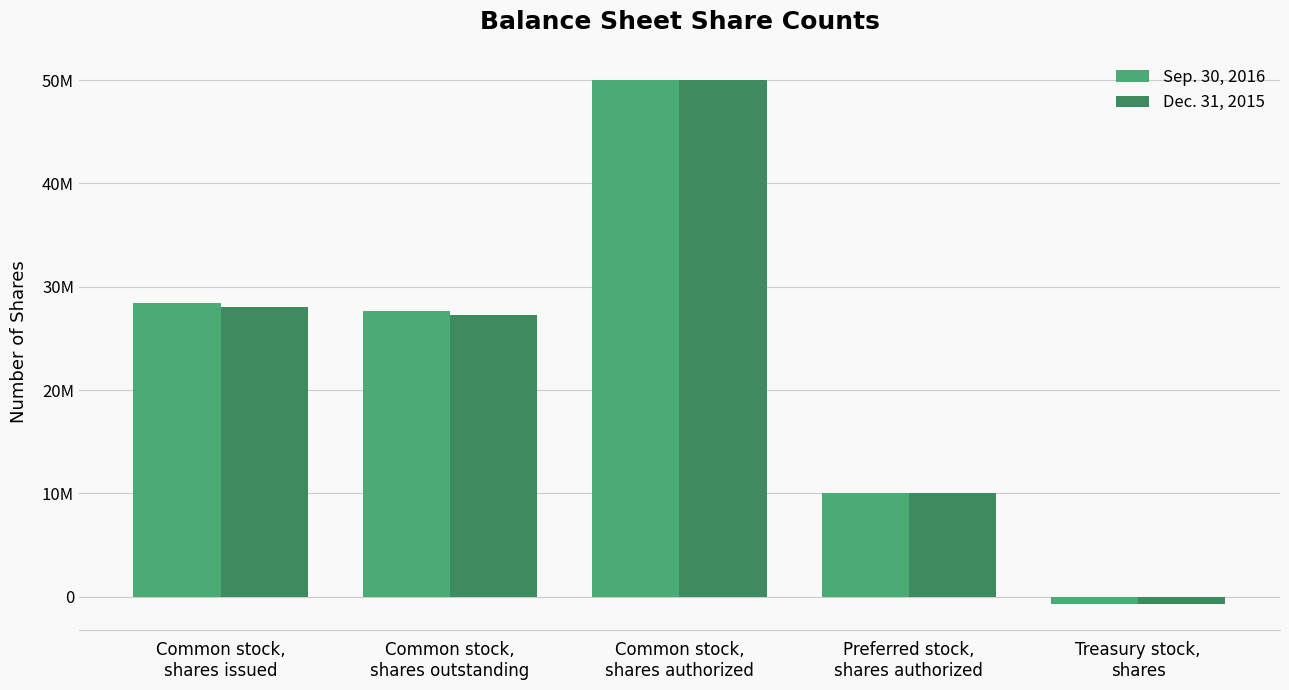

Reading left to right, extract all data points from this chart.

Sep. 30, 2016: Common stock,
shares issued=28391874	Common stock,
shares outstanding=27680643	Common stock,
shares authorized=50000000	Preferred stock,
shares authorized=10000000	Treasury stock,
shares=-711231
Dec. 31, 2015: Common stock,
shares issued=27992589	Common stock,
shares outstanding=27281358	Common stock,
shares authorized=50000000	Preferred stock,
shares authorized=10000000	Treasury stock,
shares=-711231